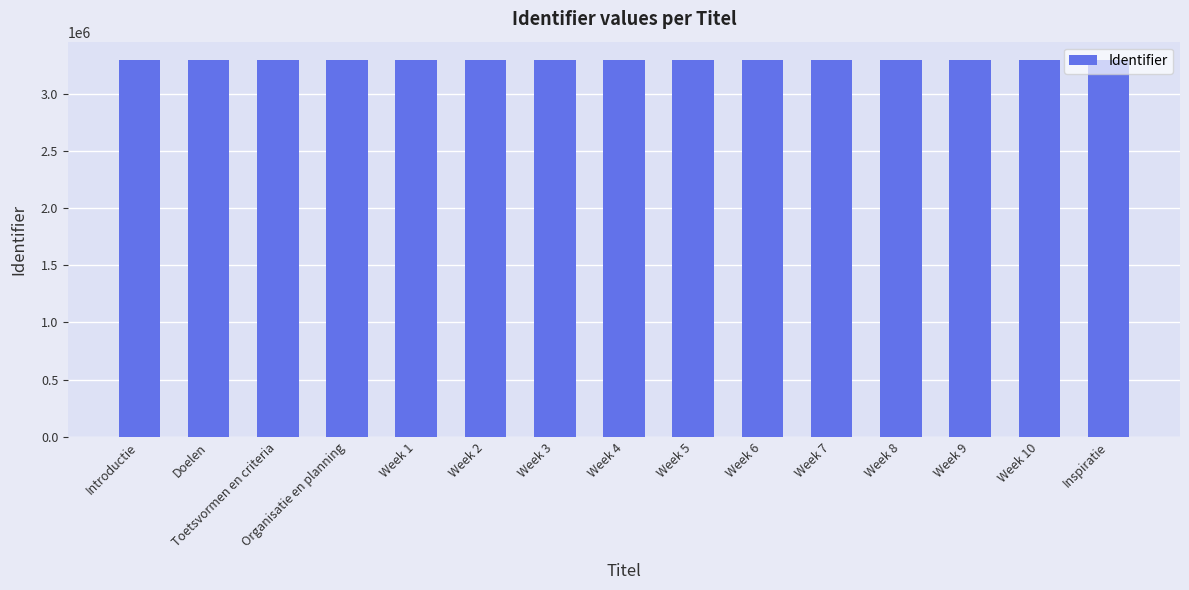

Count the number of categories in the chart.

15